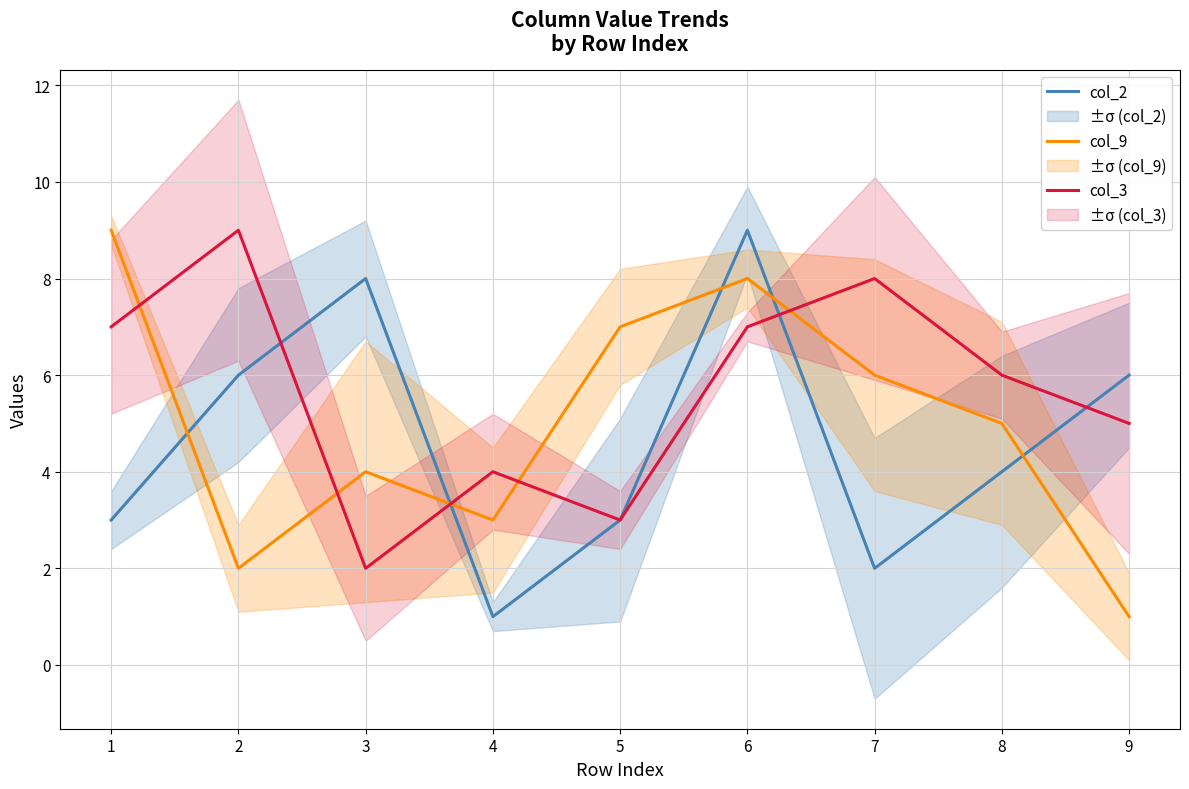

Which series ends up on top after the final intersection of col_2 and col_3?

col_2